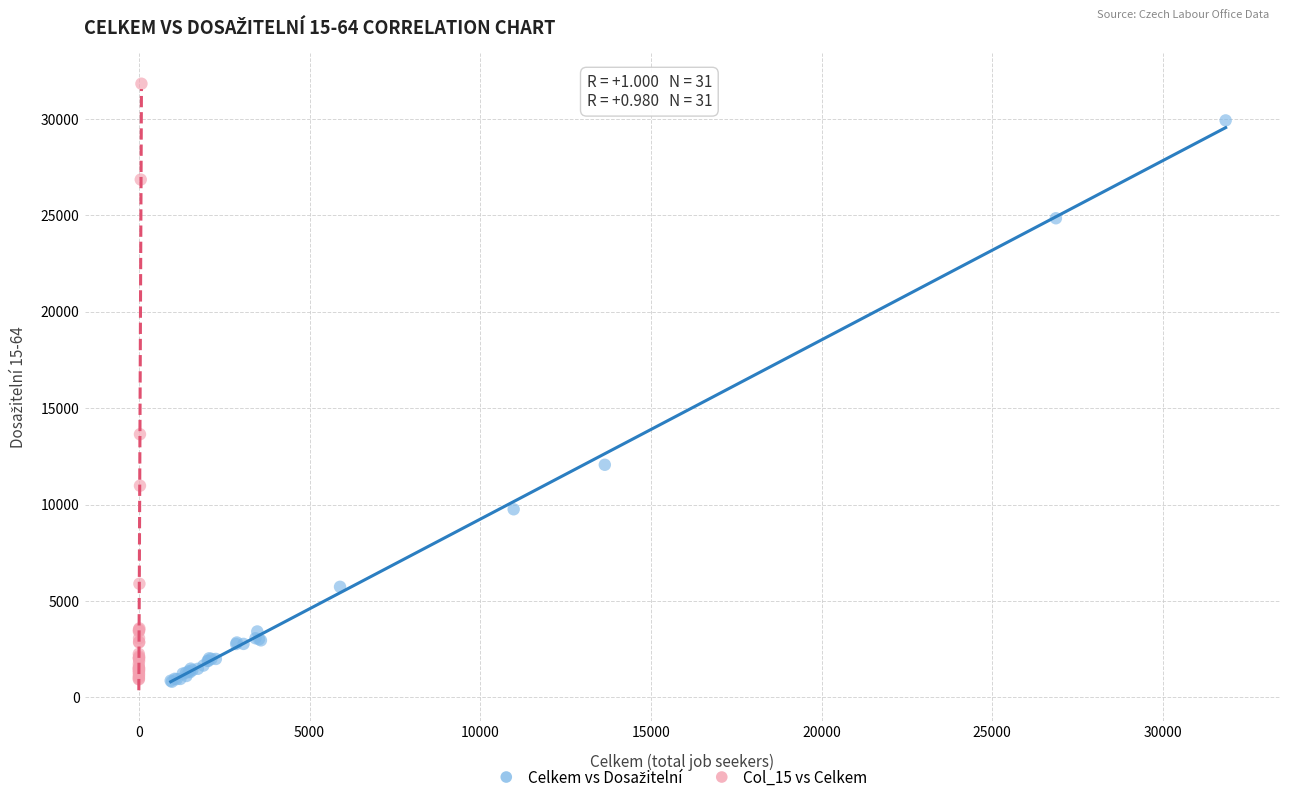

Which series reaches the maximum Y coordinate?

Col_15 vs Celkem